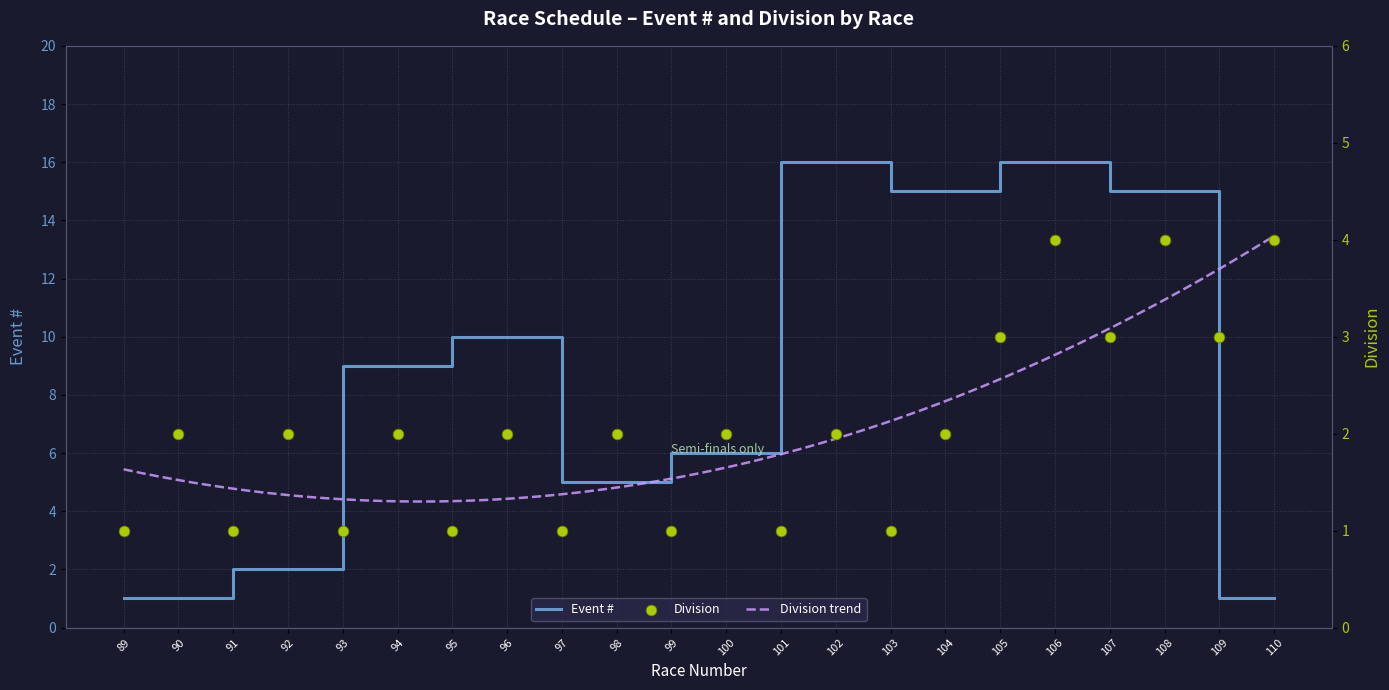

At how many categories does at least one series exceed 14?

8